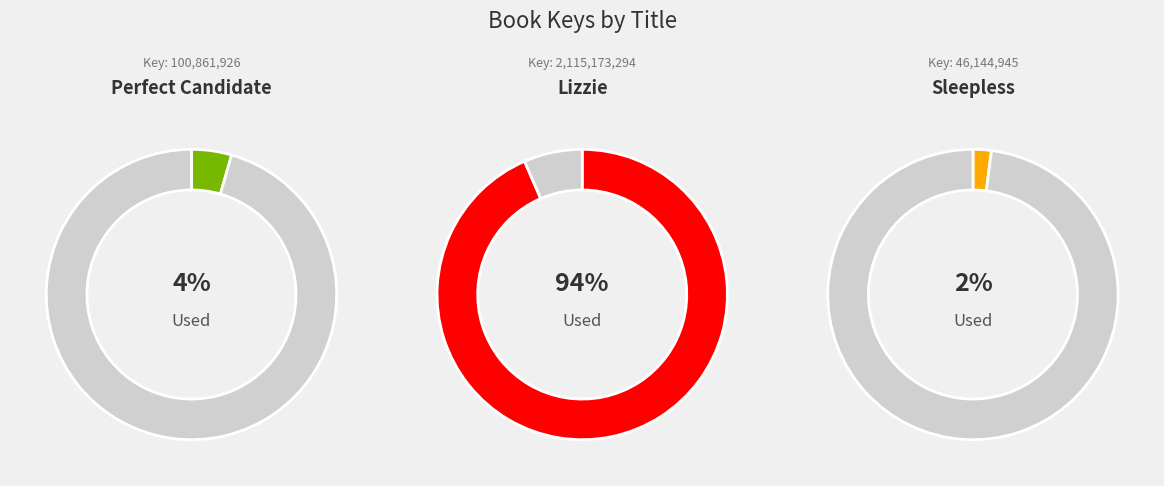

Combined, do Perfect Candidate and Sleepless account for over 50%?

No